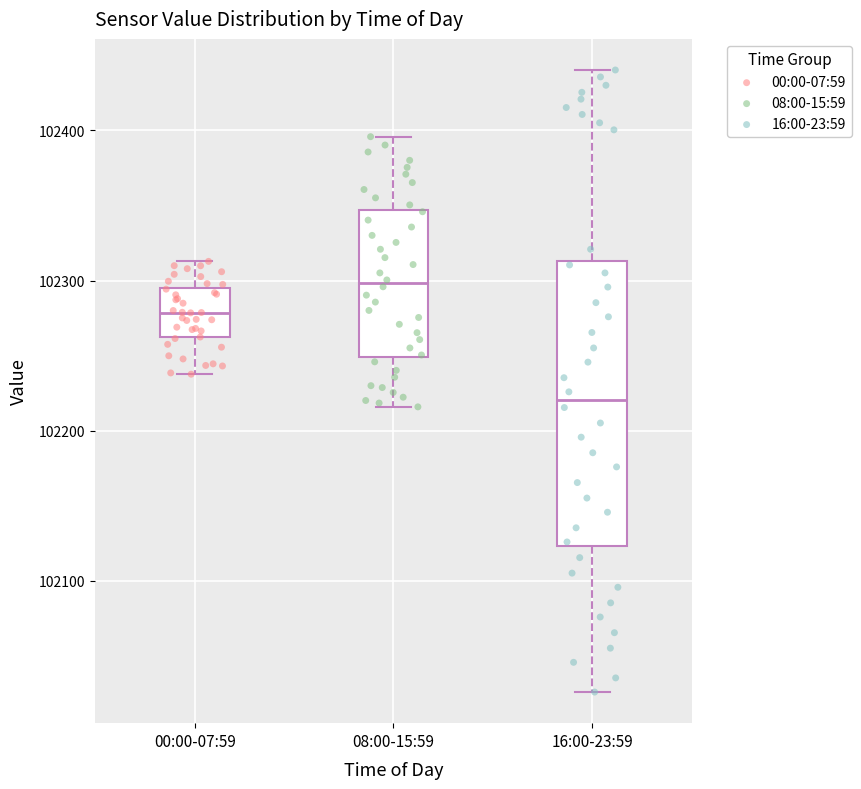

Which box is the tallest, from its lower edge to its upper edge?

16:00-23:59